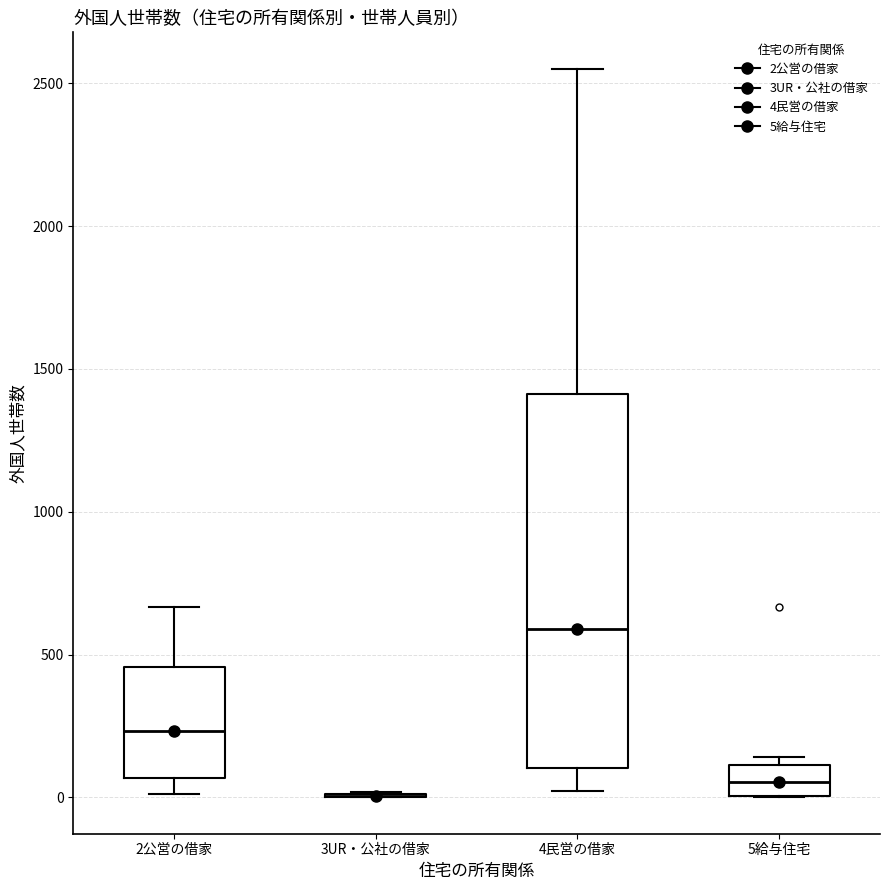

Which box is the tallest, from its lower edge to its upper edge?

4民営の借家